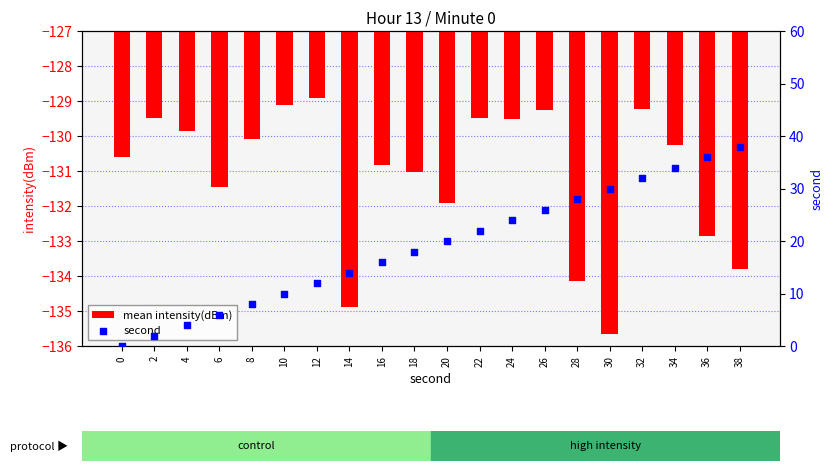

Which series contains the highest Y value?

second